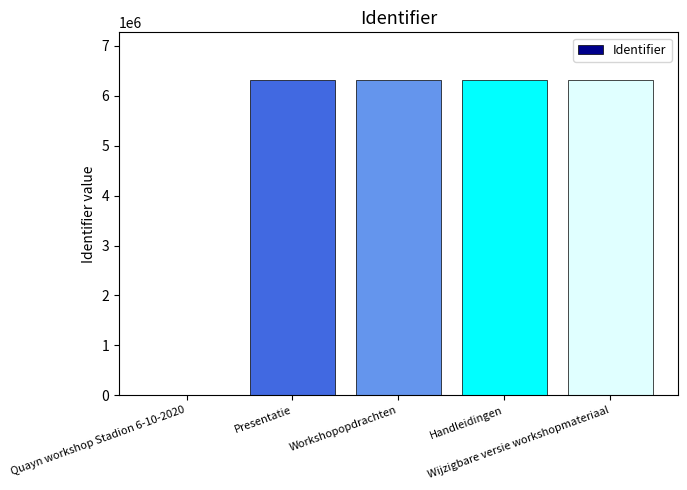

The value at Handleidingen is 10913167. True or false?

False